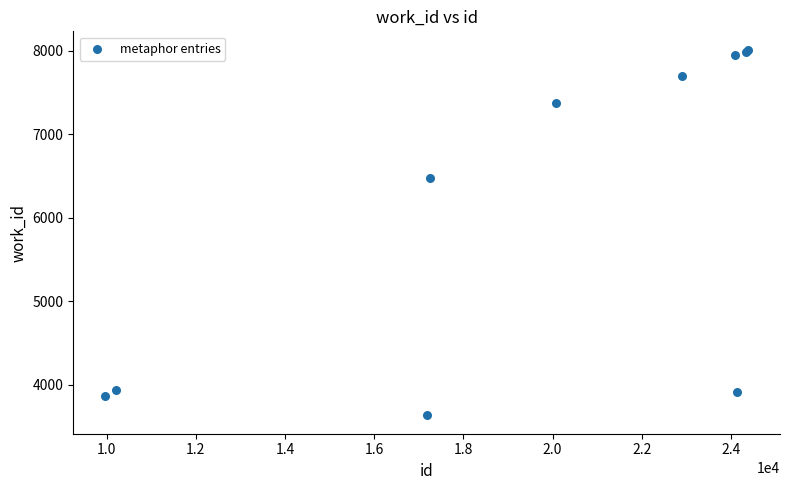

What Y value in the scatter plot is closest to 5824?

6481